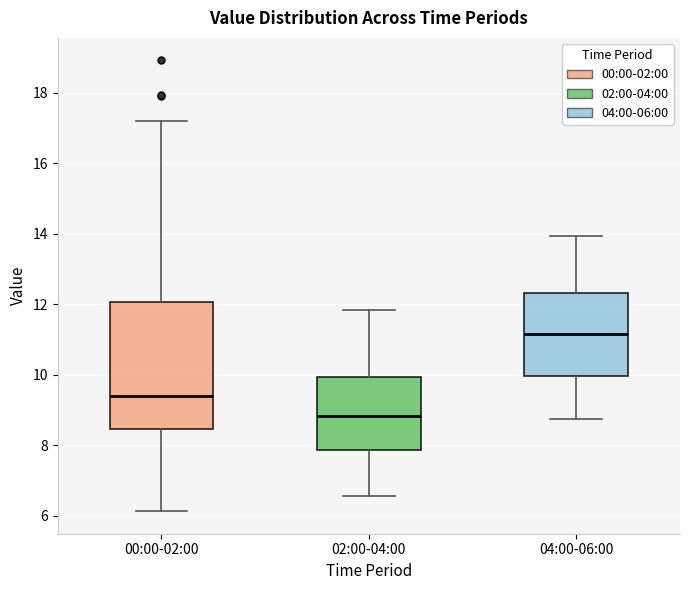

Which box's median line is the lowest?

02:00-04:00